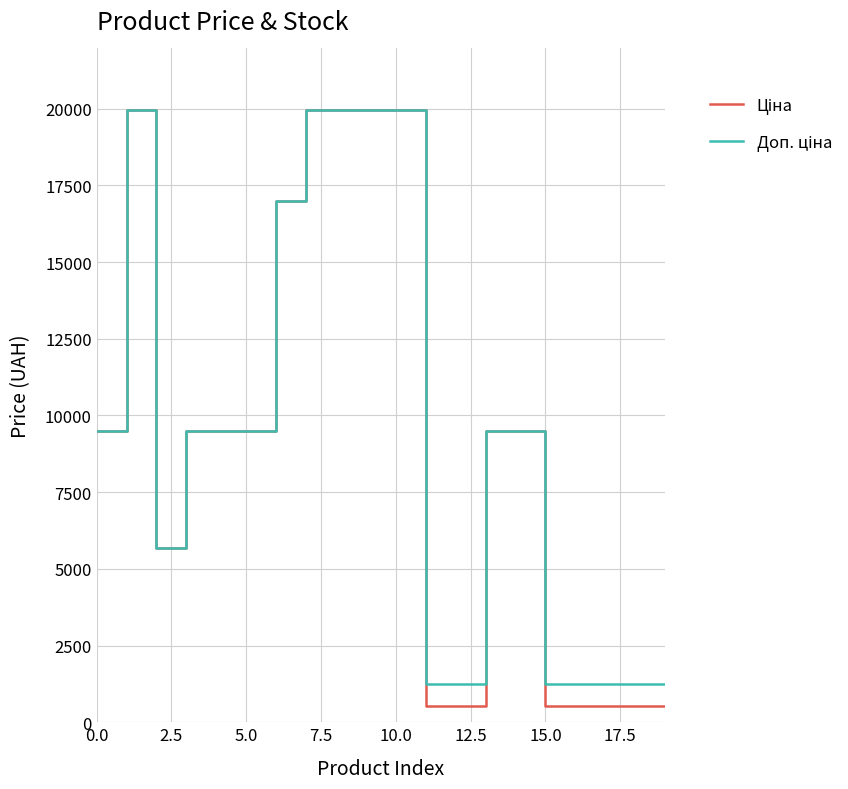

True or false: Доп. ціна and Ціна intersect in this chart.

False